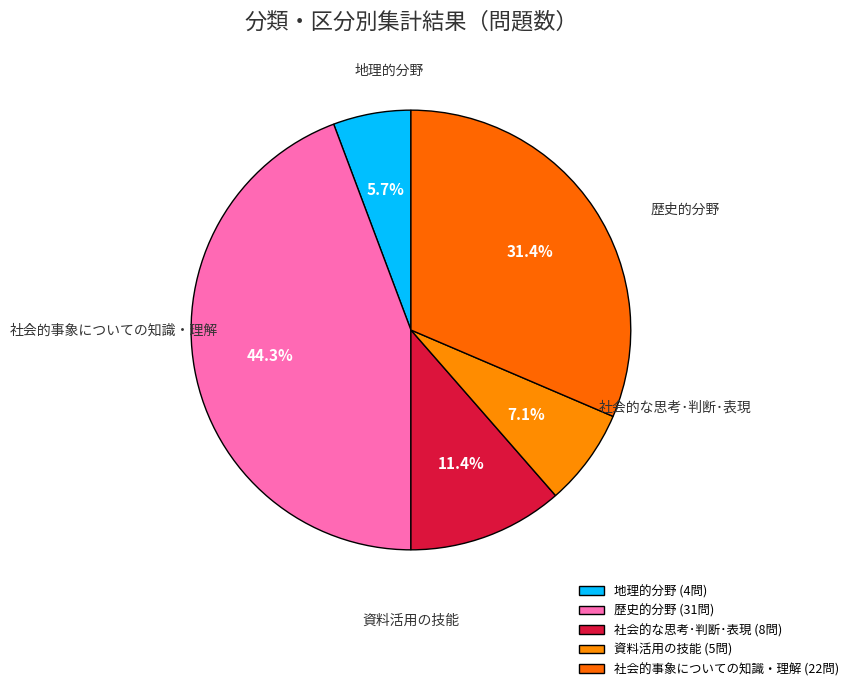

To the nearest percent, what is the combined percentage of 資料活用の技能 and 社会的な思考･判断･表現?

19%